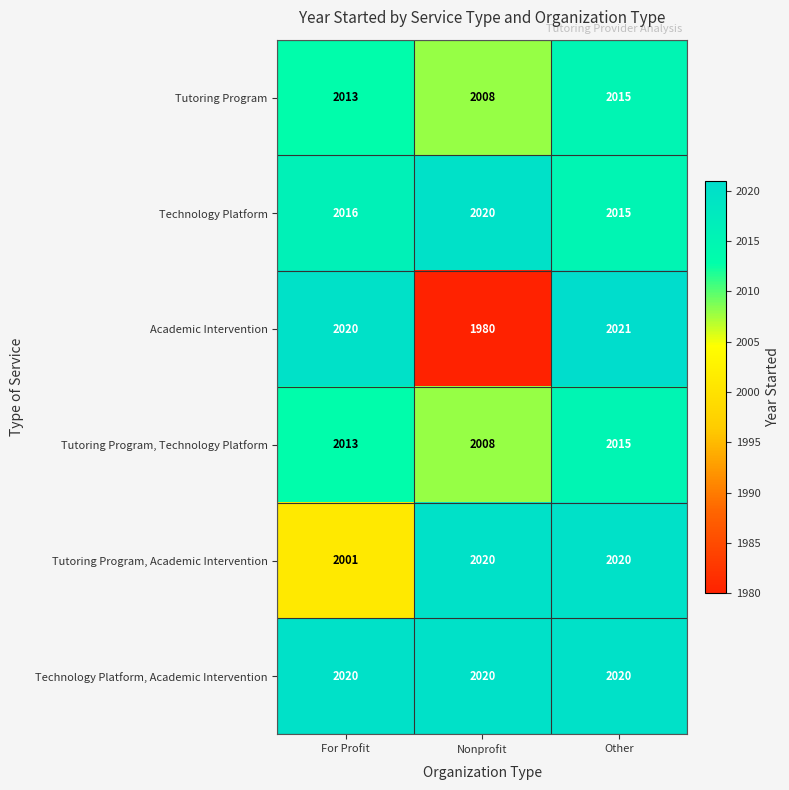

Which series has the widest spread of values?

Academic Intervention